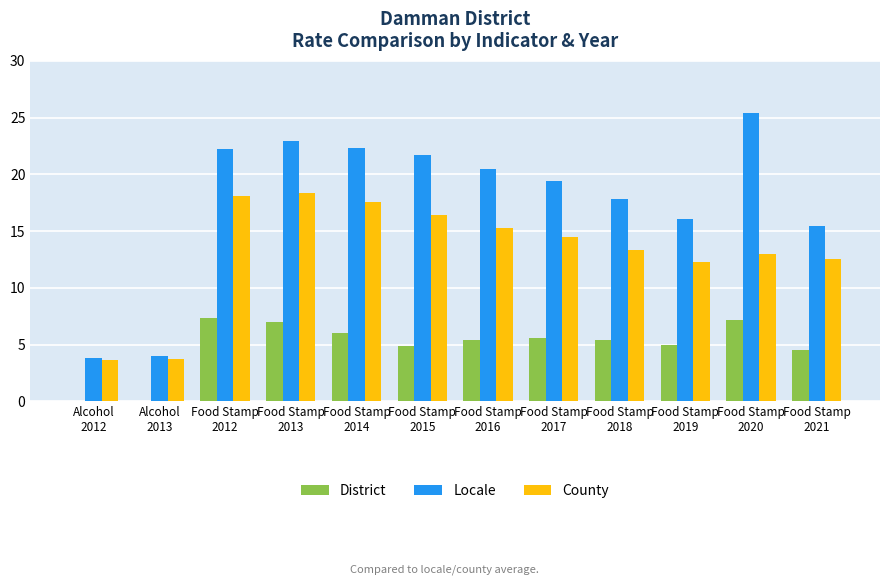

What is the maximum value for District?

7.4